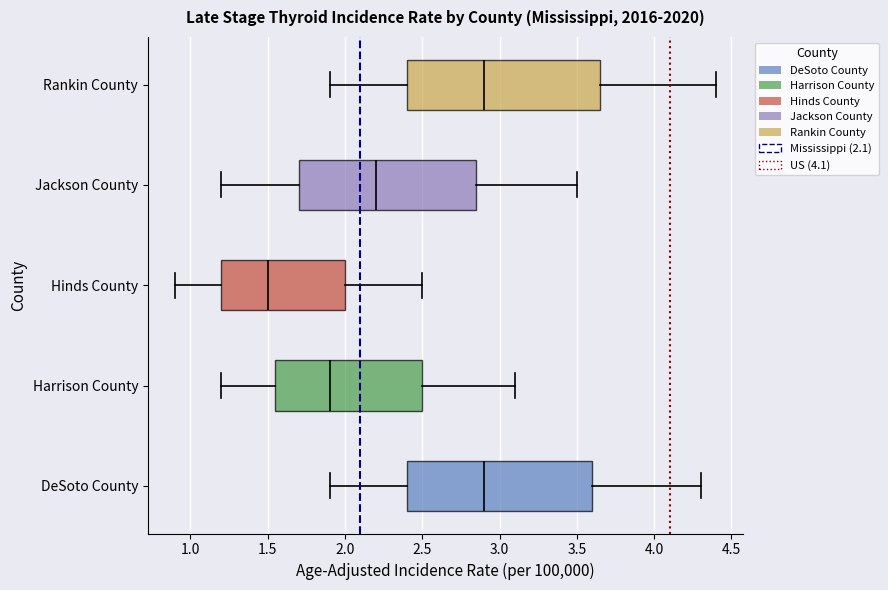

Where does the median line of the box for Hinds County sit on the x-axis? The values are not printed on the chart, so give them approximately, as read against the axis.

1.50